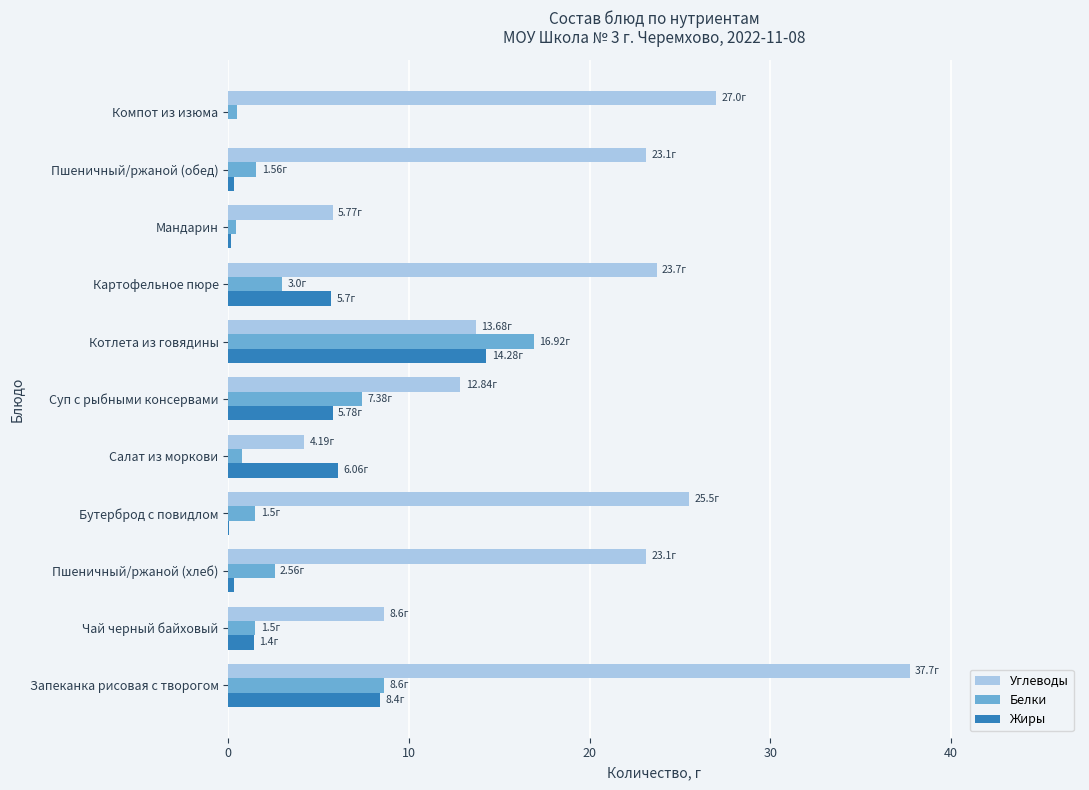

Between Бутерброд с повидлом and Салат из моркови, which series saw the biggest shift?

Углеводы